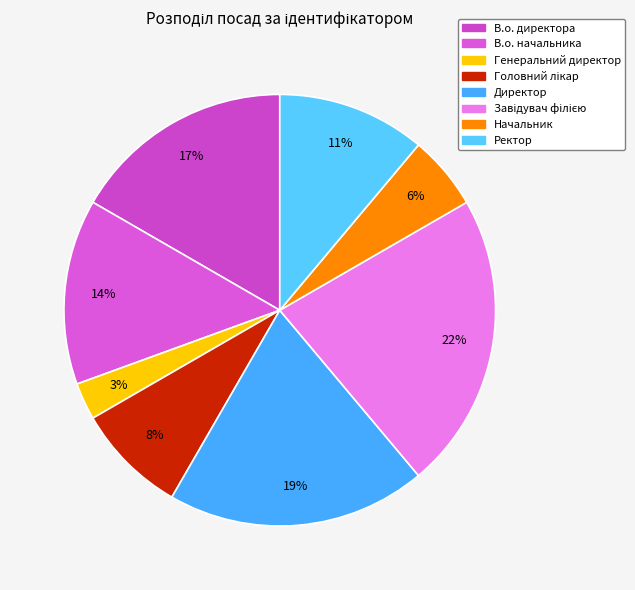

To the nearest percent, what portion does Генеральний директор represent?

3%